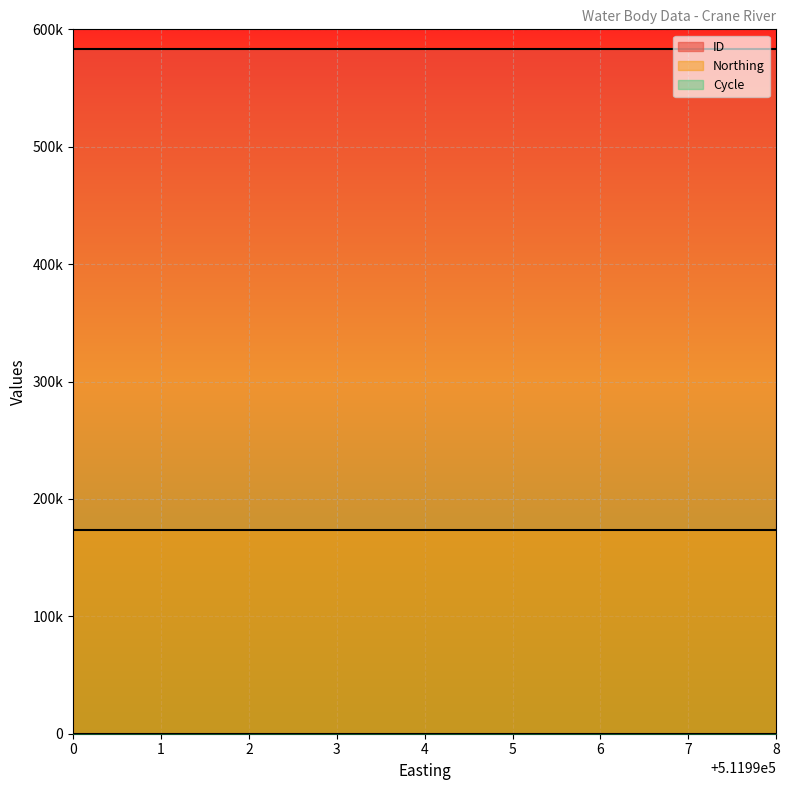

Reading right to left, transcribe all the data shown in this chart.

ID: 583407	583408	583409
Northing: 173515	173515	173515
Cycle: 3	3	3